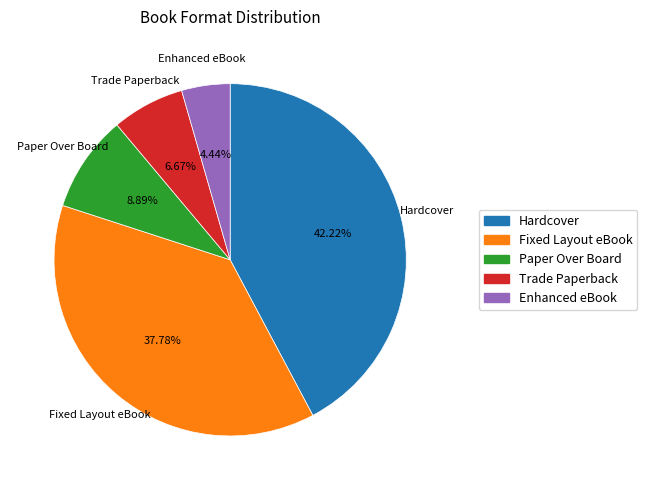

To the nearest percent, what is the average slice percentage?

20%